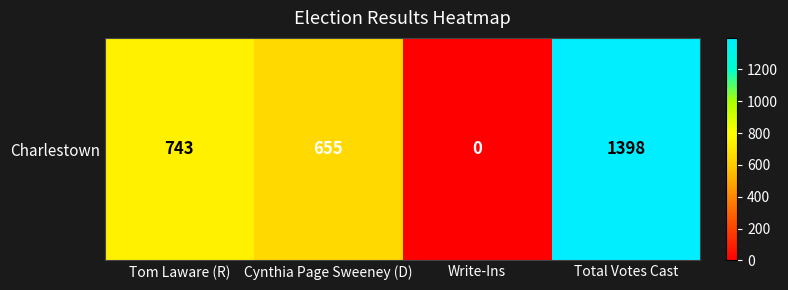

List the labels in order of value, largest first.

Total Votes Cast, Tom Laware (R), Cynthia Page Sweeney (D), Write-Ins